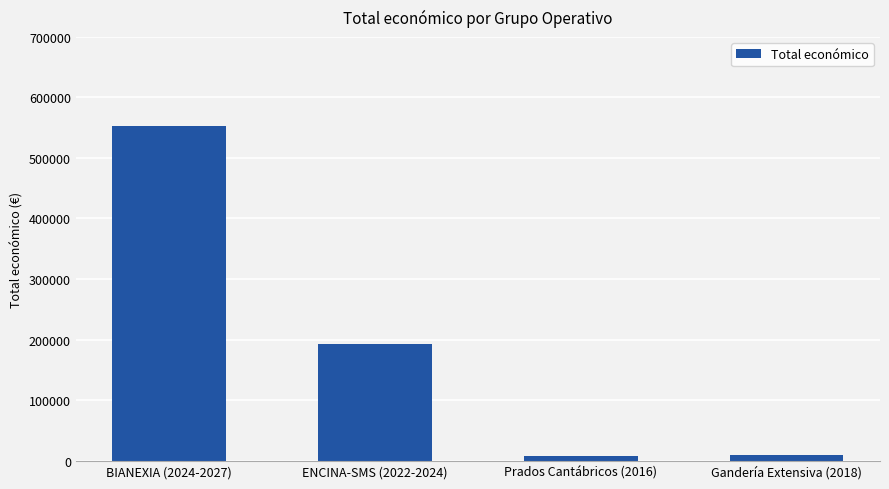

What is the change in value from ENCINA-SMS (2022-2024) to Prados Cantábricos (2016)?

-185169